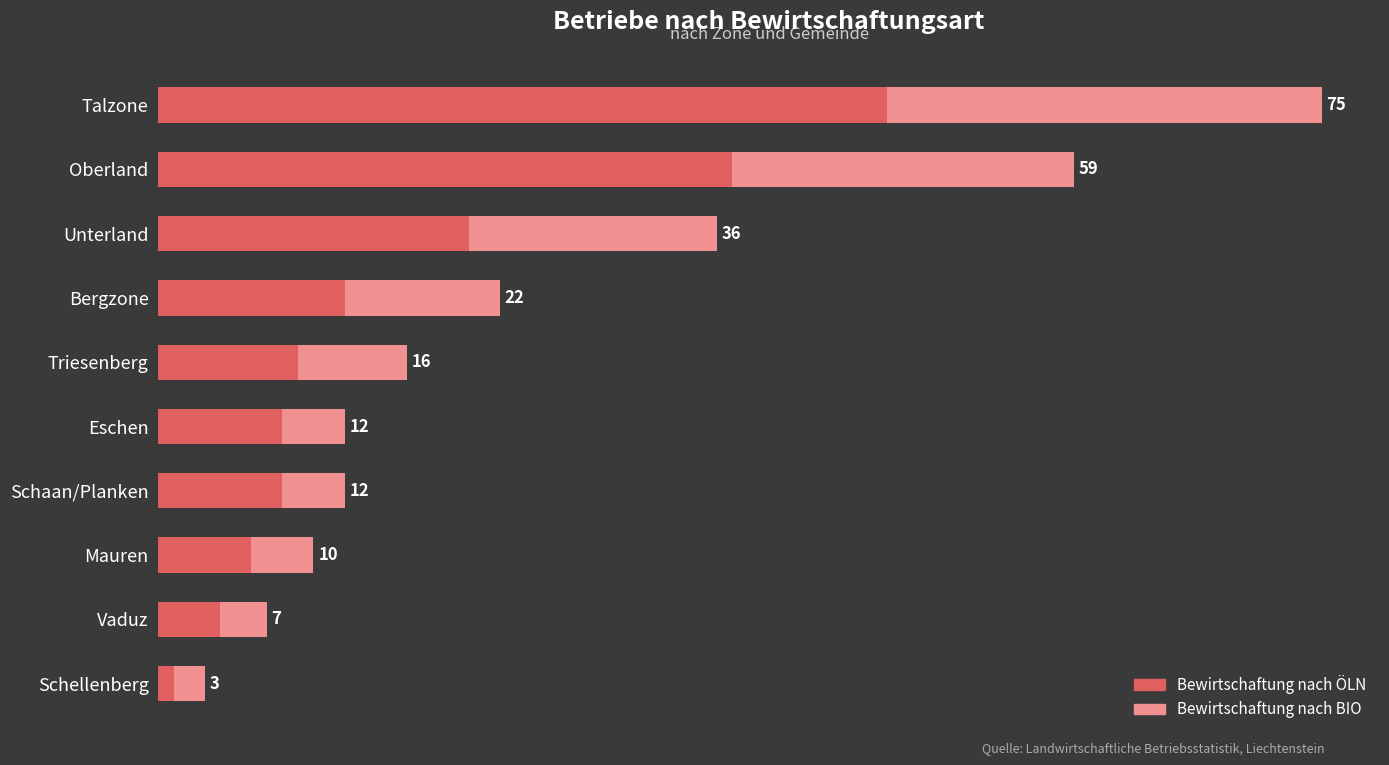

At which label is Bewirtschaftung nach ÖLN closest to 24?

Unterland